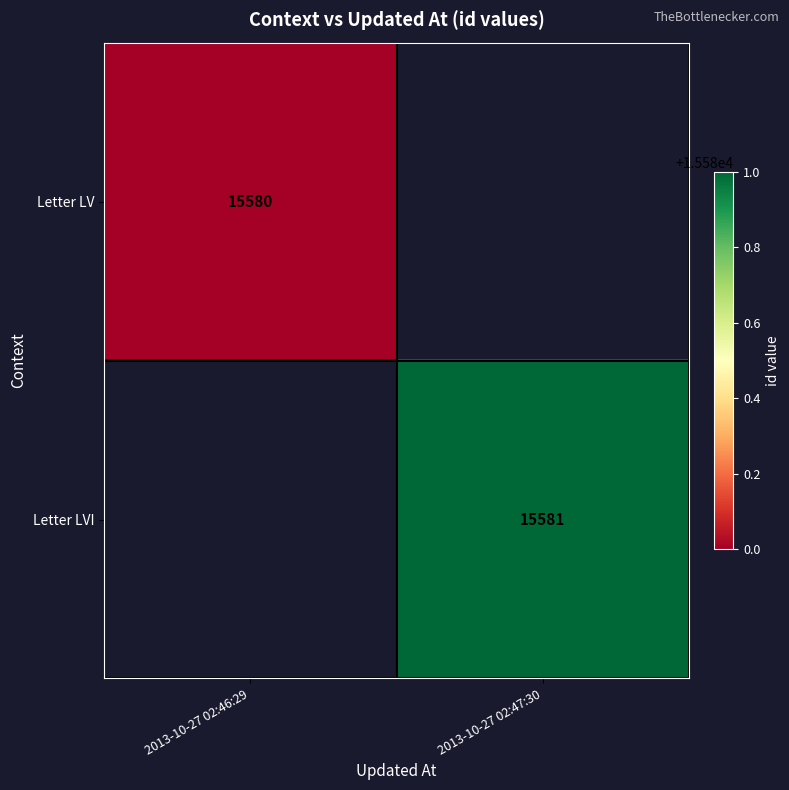

The value of Letter LV at 2013-10-27 02:46:29 is 15580. True or false?

True